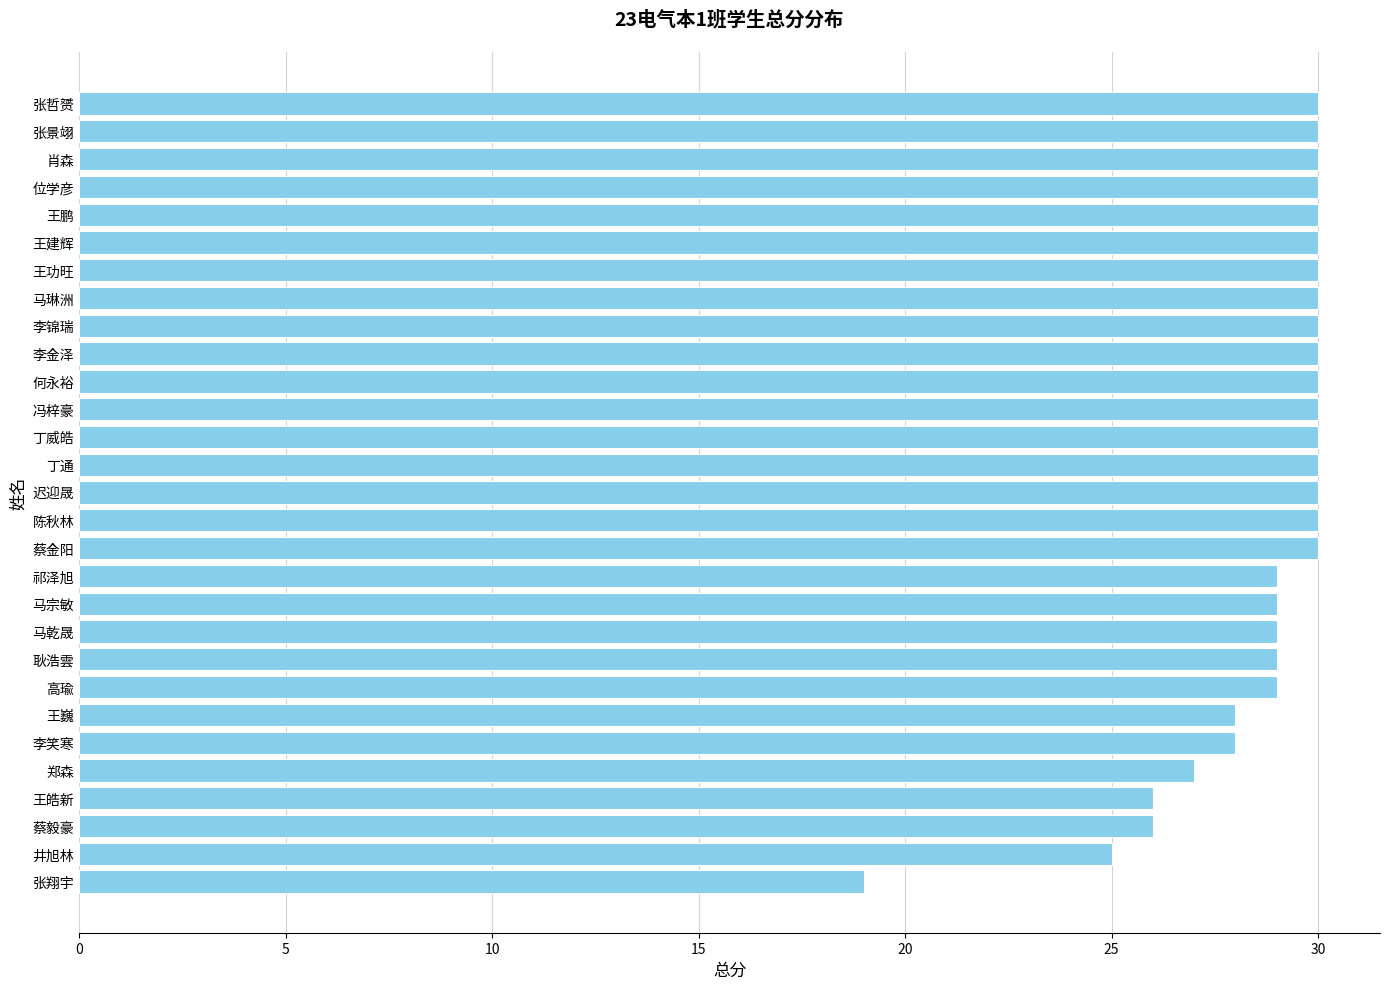

Where is the data nearest to the value 24?

井旭林